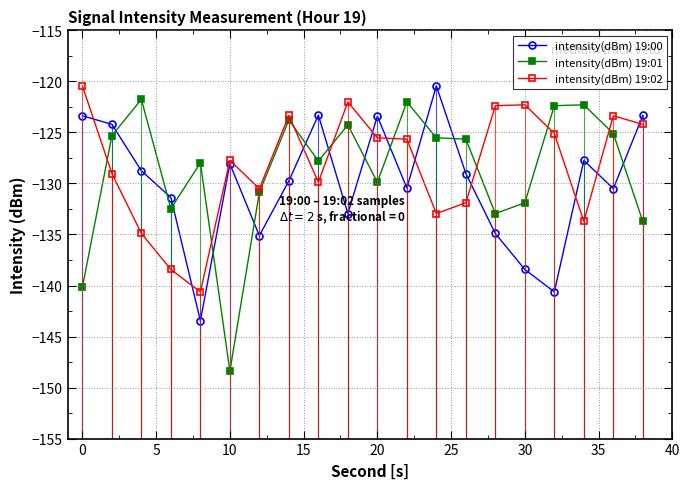

What is the sum of all intensity(dBm) 19:00 values?

-2599.2